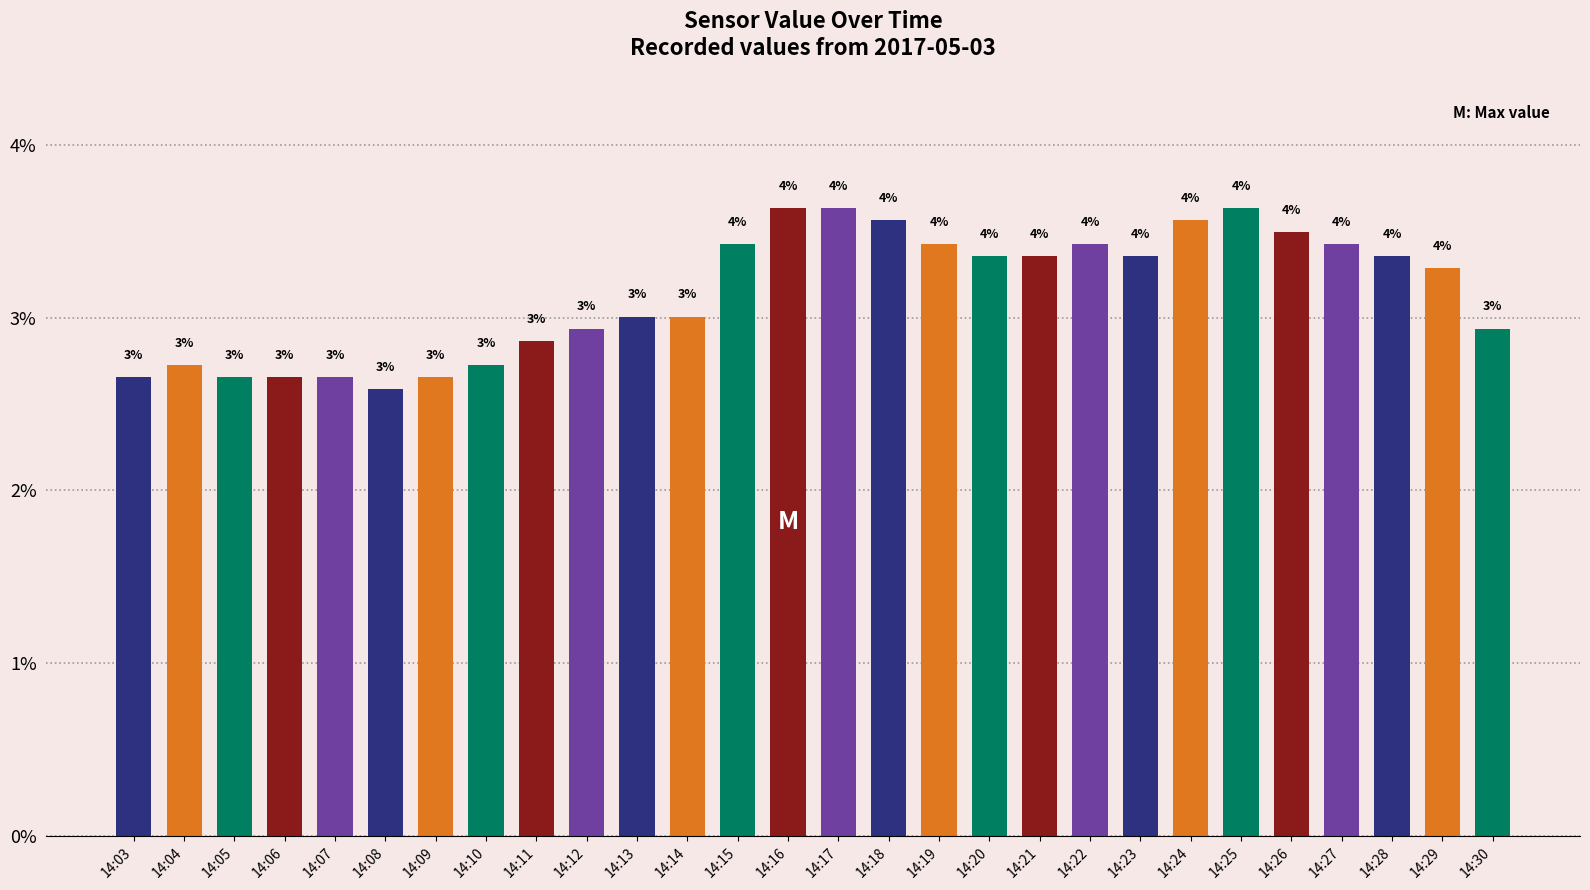

Does the chart contain stacked bars?

No